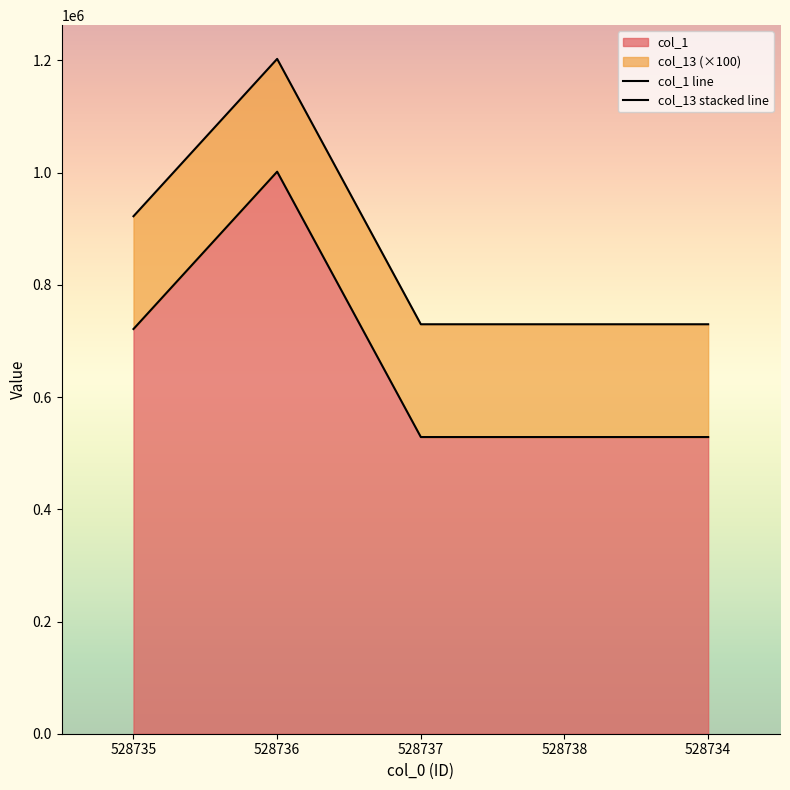

At which label does col_1 line reach its minimum?

528734